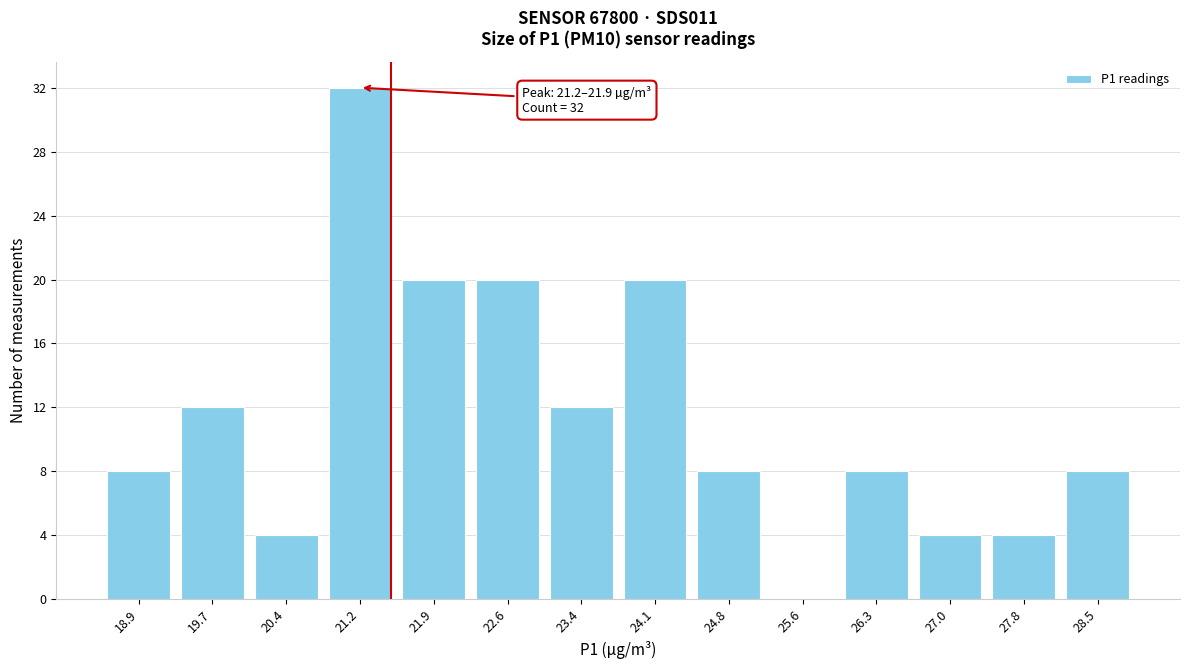

Reading left to right, transcribe all the data shown in this chart.

18.9=8	19.7=12	20.4=4	21.2=32	21.9=20	22.6=20	23.4=12	24.1=20	24.8=8	25.6=0	26.3=8	27.0=4	27.8=4	28.5=8